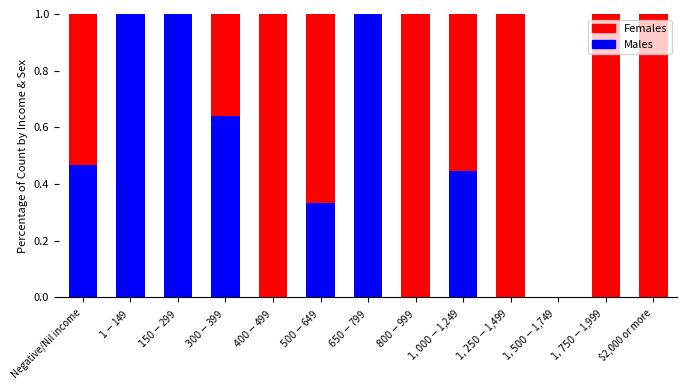

Does the chart contain stacked bars?

Yes